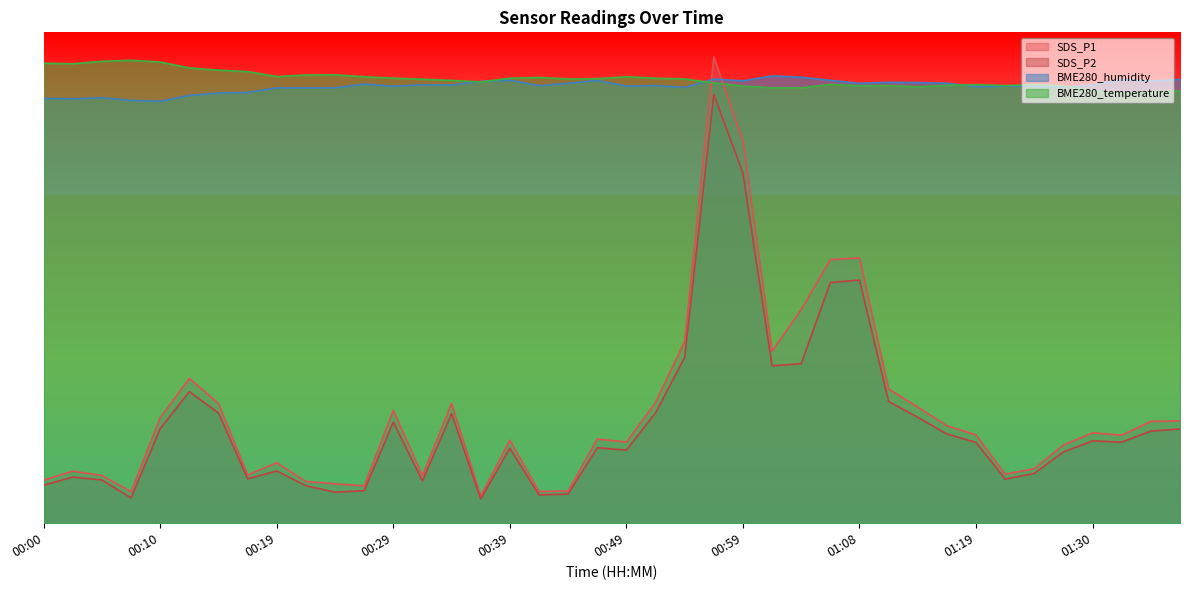

Rank the categories by SDS_P2 value from highest to lowest.

00:56, 00:59, 01:08, 01:06, 00:54, 01:03, 01:01, 00:12, 01:11, 00:51, 00:15, 00:34, 01:14, 00:29, 00:10, 01:37, 01:35, 01:16, 01:30, 01:33, 01:19, 00:46, 00:39, 00:49, 01:28, 00:19, 01:25, 00:02, 00:17, 01:22, 00:05, 00:32, 00:00, 00:22, 00:27, 00:24, 00:44, 00:41, 00:07, 00:37